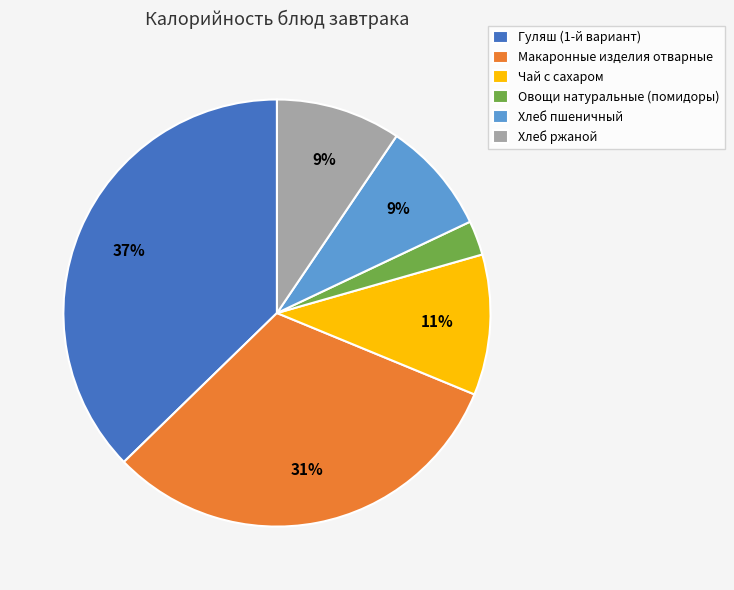

Is Макаронные изделия отварные the majority of the pie?

No